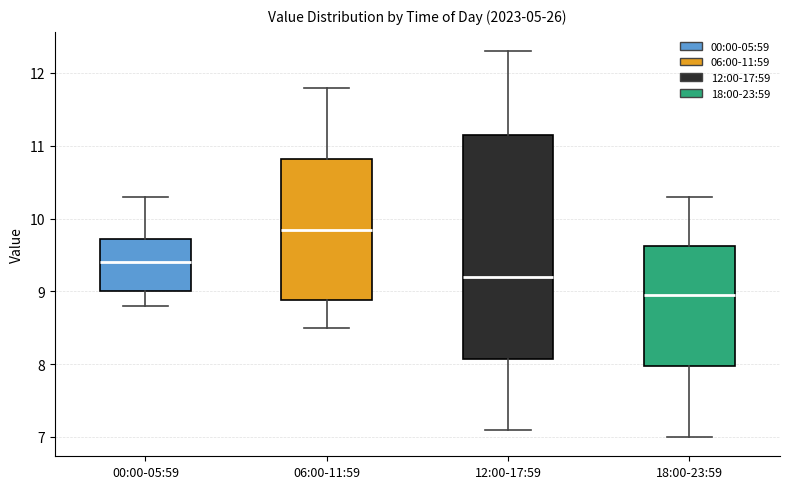

Where does the lower whisker of the box for 18:00-23:59 end on the y-axis? The values are not printed on the chart, so give them approximately, as read against the axis.

7.0